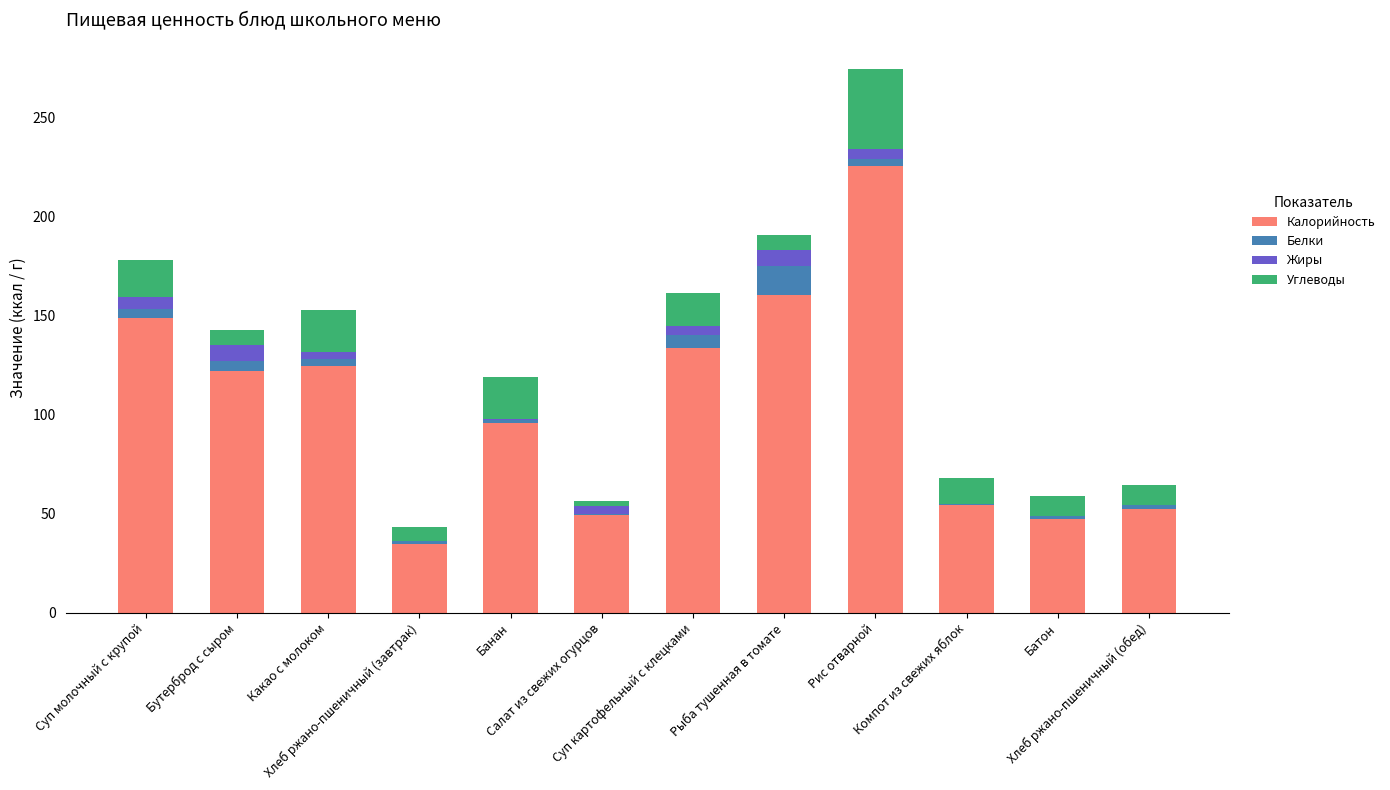

What position from the left is Рис отварной?

9